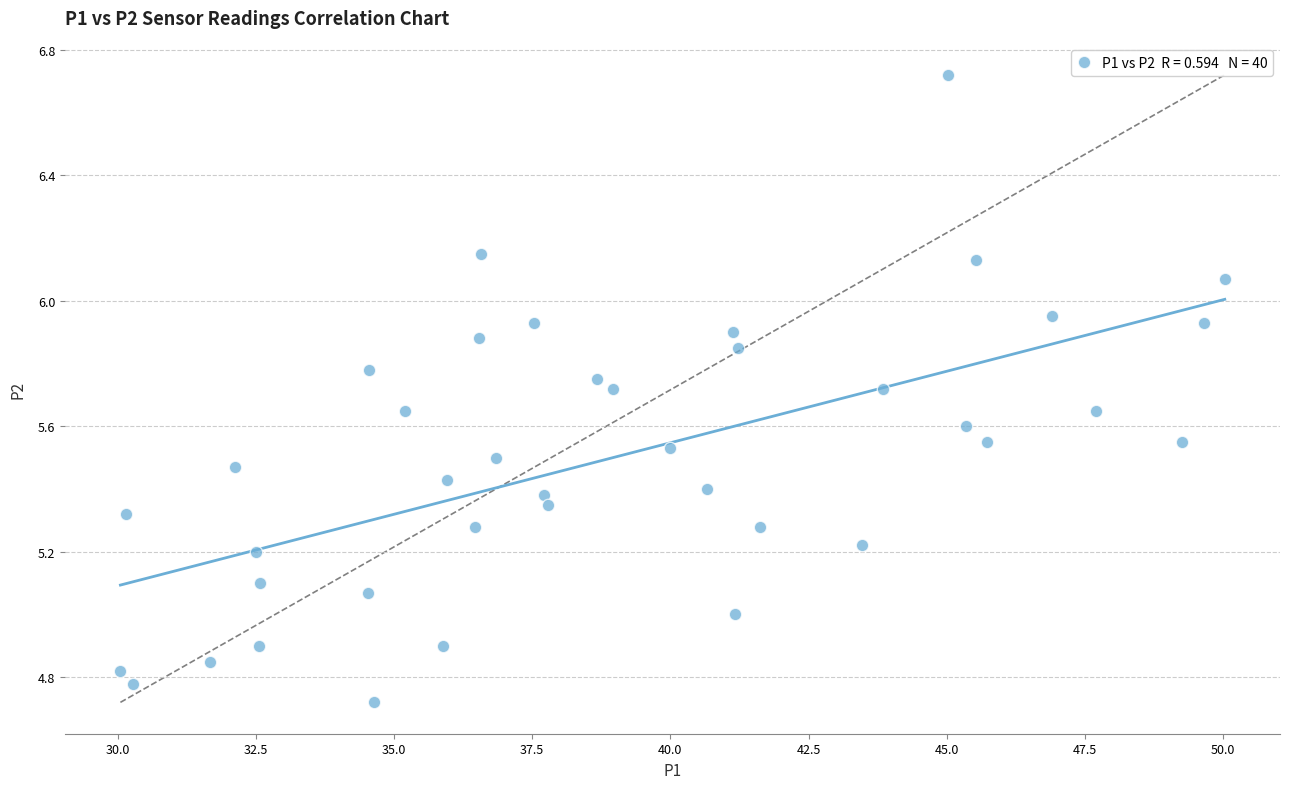

What is the range of Y values (max minus min)?

2.0